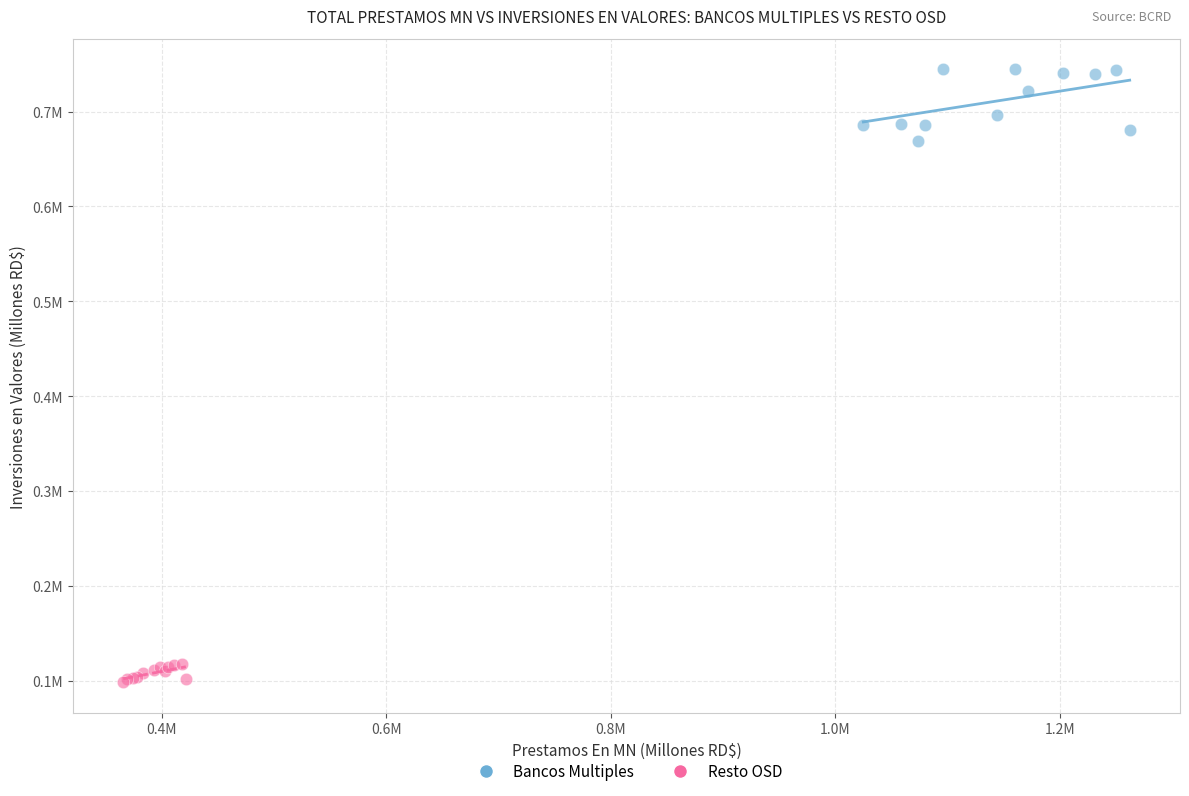

Which series contains the highest Y value?

Bancos Multiples